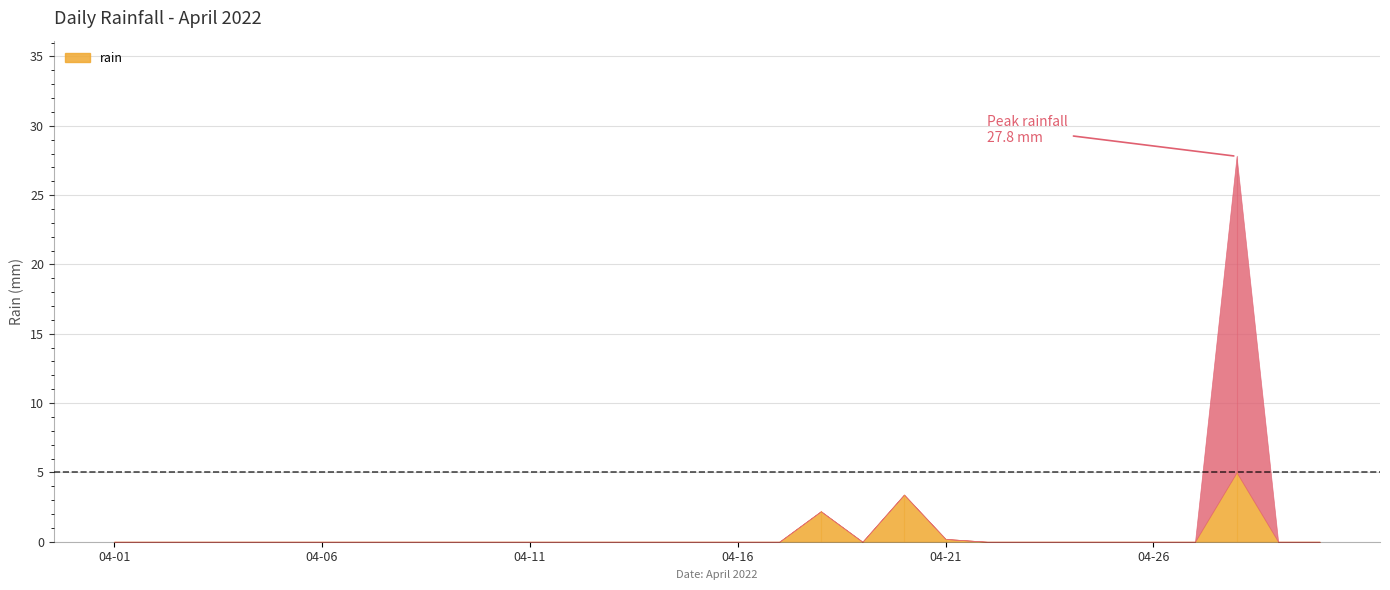

Rank the categories by value from lowest to highest.

2022-04-01, 2022-04-02, 2022-04-03, 2022-04-04, 2022-04-05, 2022-04-06, 2022-04-07, 2022-04-08, 2022-04-09, 2022-04-10, 2022-04-11, 2022-04-12, 2022-04-13, 2022-04-14, 2022-04-15, 2022-04-16, 2022-04-17, 2022-04-19, 2022-04-22, 2022-04-23, 2022-04-24, 2022-04-25, 2022-04-26, 2022-04-27, 2022-04-29, 2022-04-30, 2022-04-21, 2022-04-18, 2022-04-20, 2022-04-28